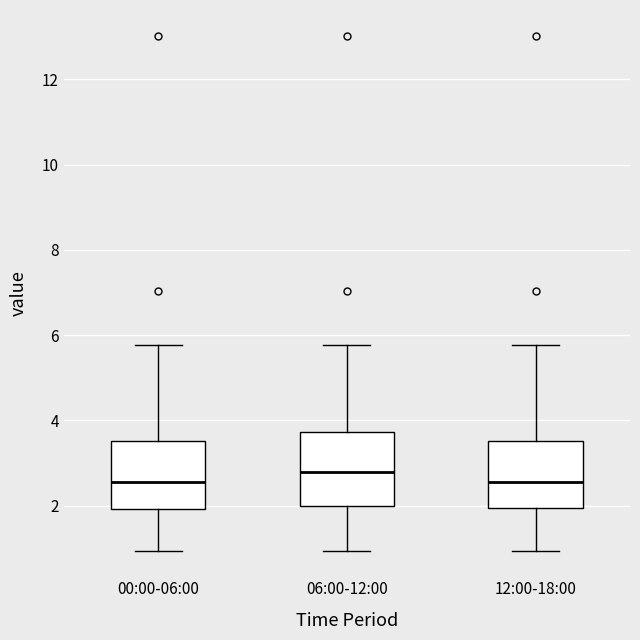

Where is the lower edge of the box for 00:00-06:00 on the y-axis? The values are not printed on the chart, so give them approximately, as read against the axis.

2.0